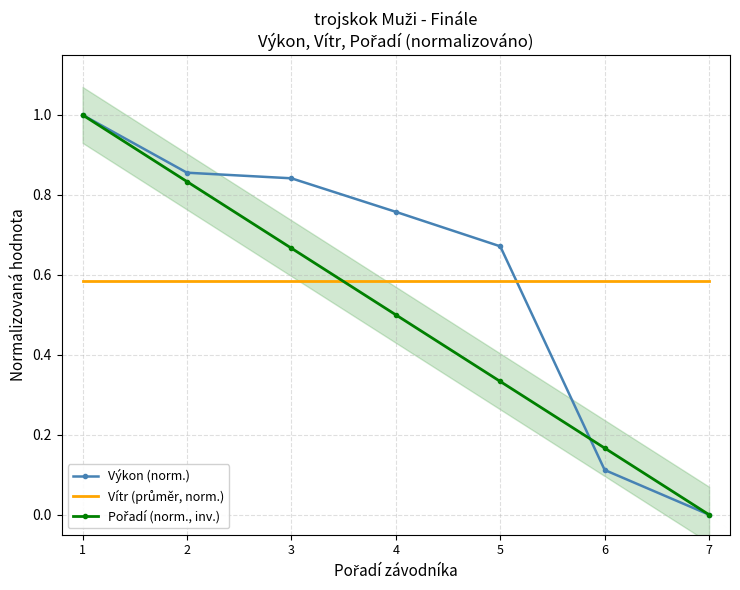

What is the sum of the Výkon (norm.) values at 4 and 7?

0.8